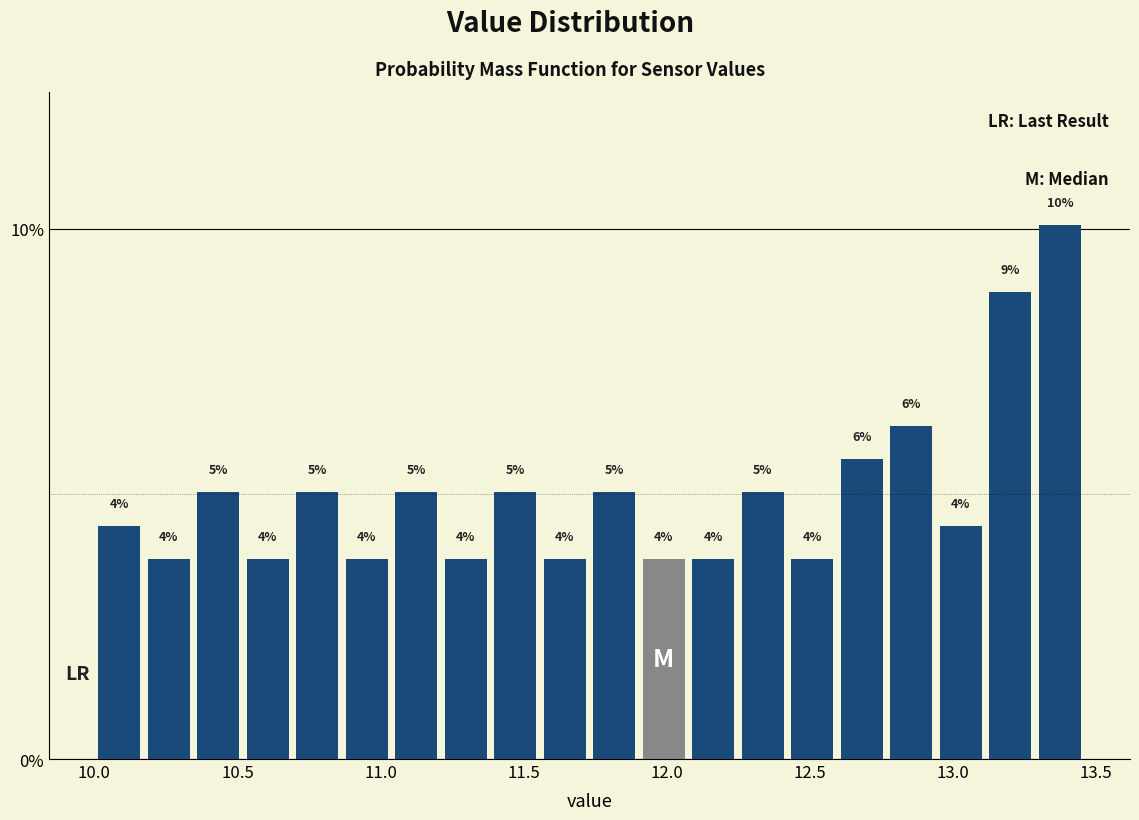

Read against the x-axis, roughly where is the centre of the tallest bar?

13.35